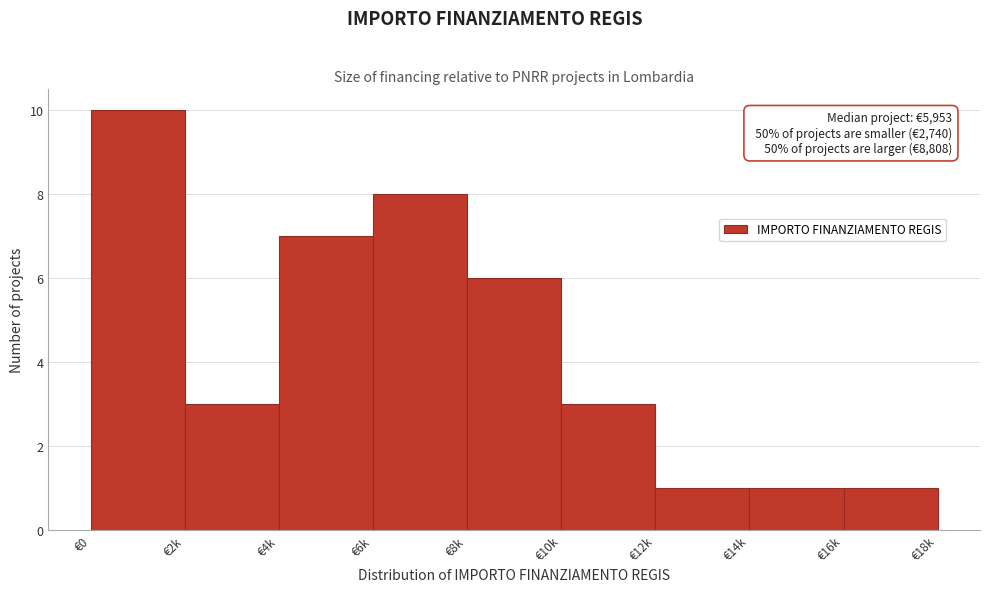

Reading left to right, list all the values displayed in this chart.

€0=10	€2k=3	€4k=7	€6k=8	€8k=6	€10k=3	€12k=1	€14k=1	€16k=1